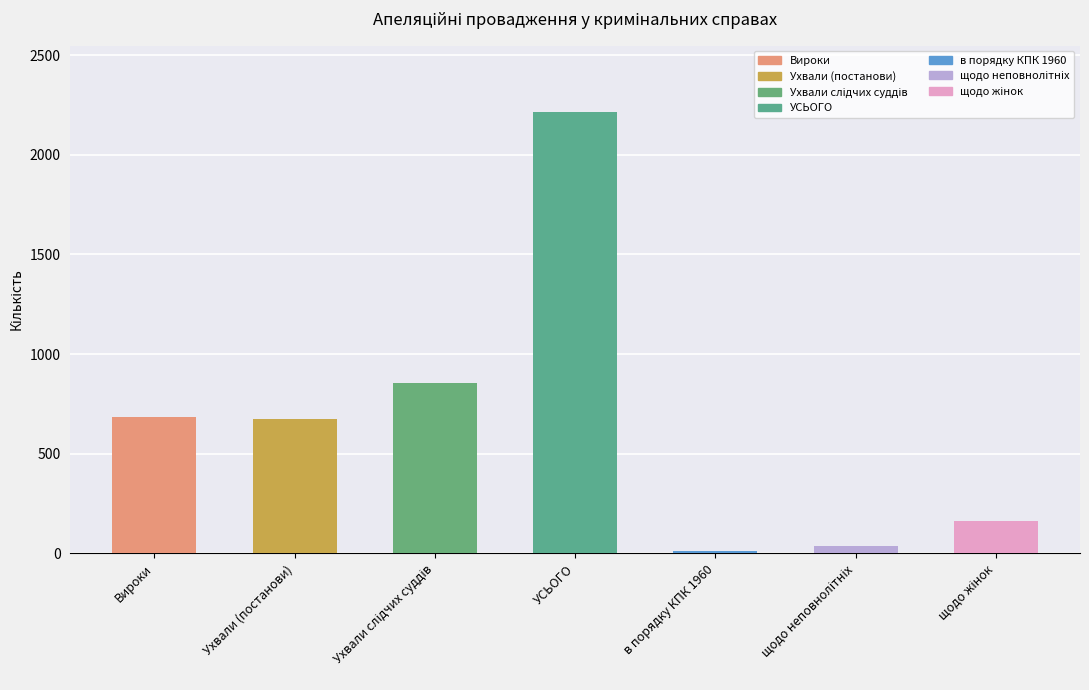

What is the difference between the Усього скарг values at в порядку КПК 1960 and Ухвали слідчих суддів?

846